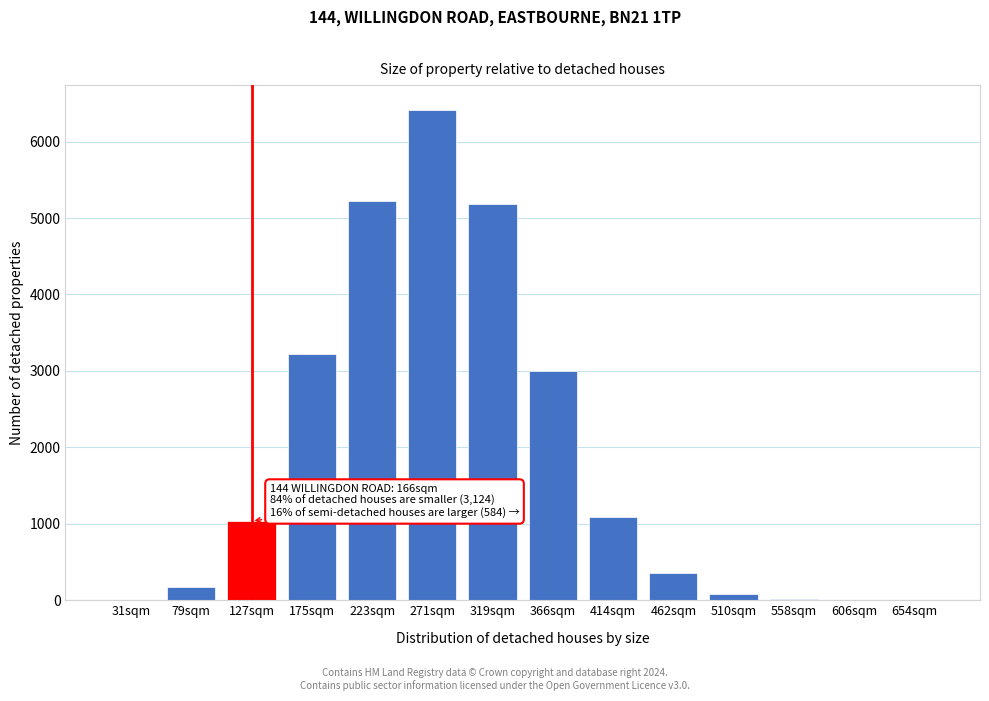

What is the sum of all values?

25821.5